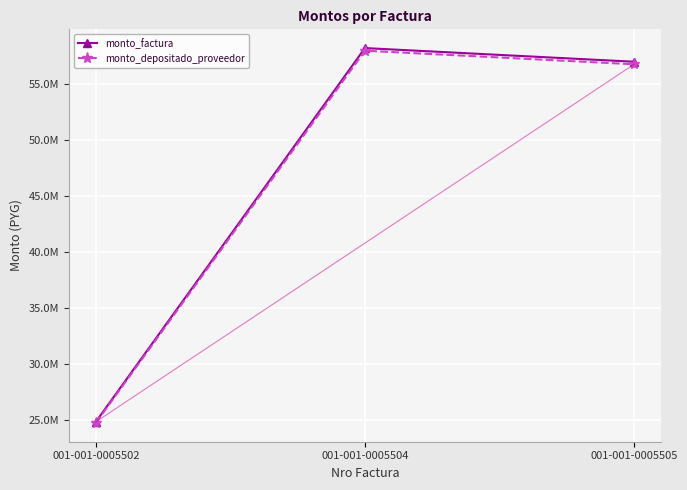

What are all the series names shown in the legend?

monto_factura, monto_depositado_proveedor